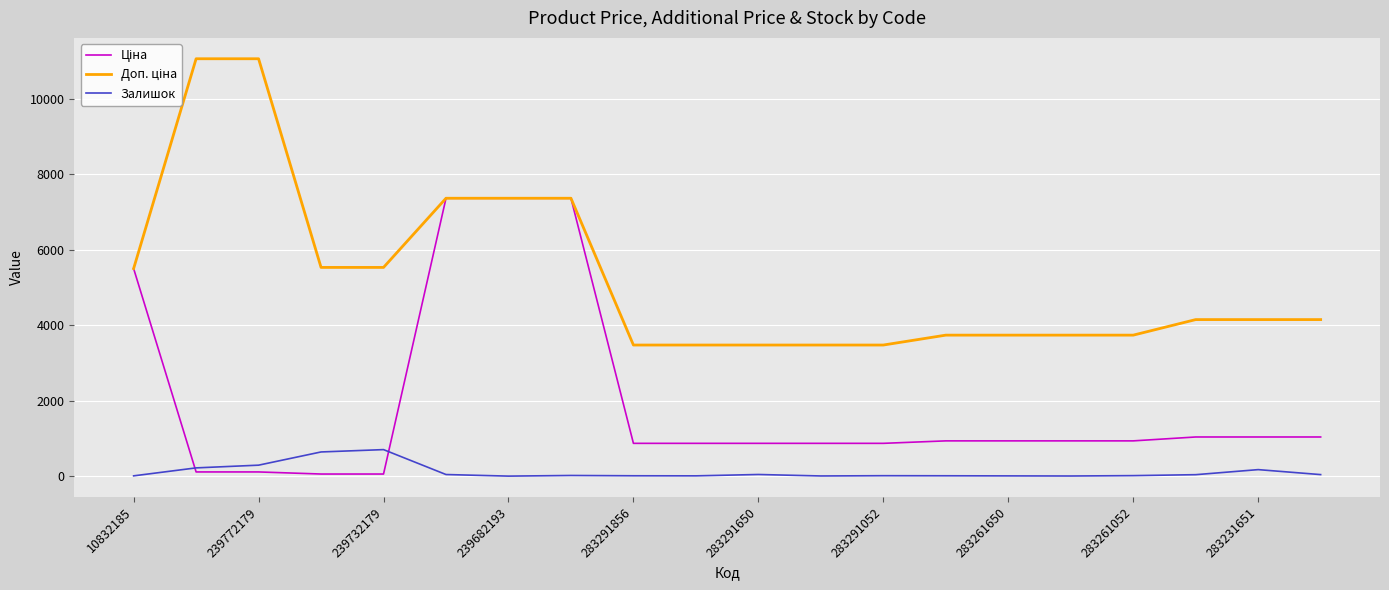

What is the greatest value displayed?

11055.0